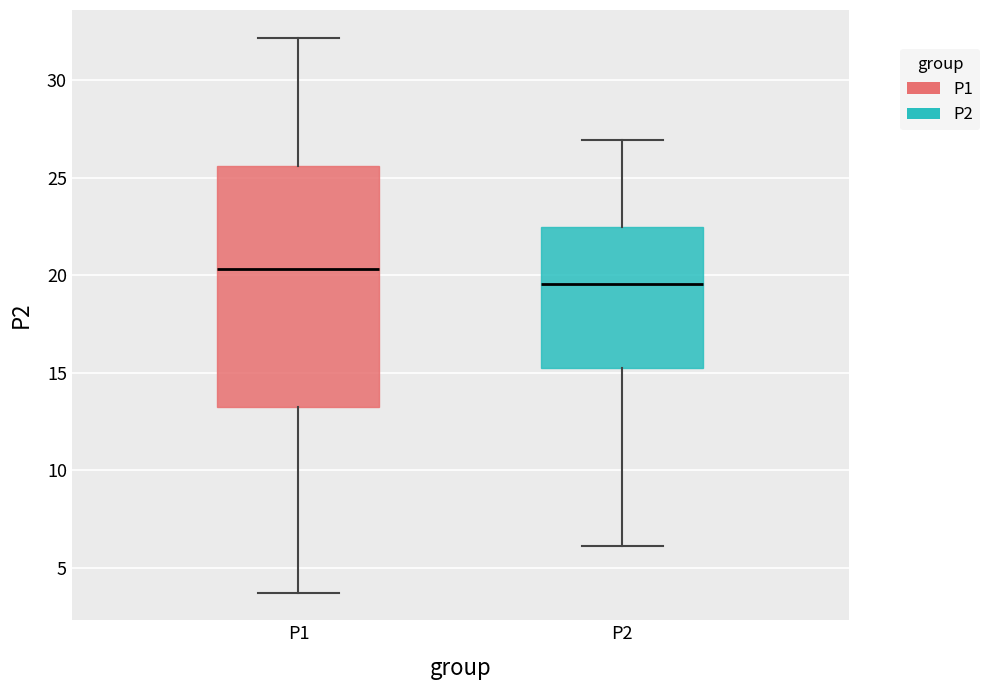

Reading left to right, read every box against the y-axis: the position of its median line, the range the box covers, and the ends of its whiskers. The values are not printed on the chart, so give them approximately, as read against the axis.

P1: median 20.5, box 13.0 to 25.5, whiskers 3.5 to 32.0
P2: median 19.5, box 15.0 to 22.5, whiskers 6.0 to 27.0